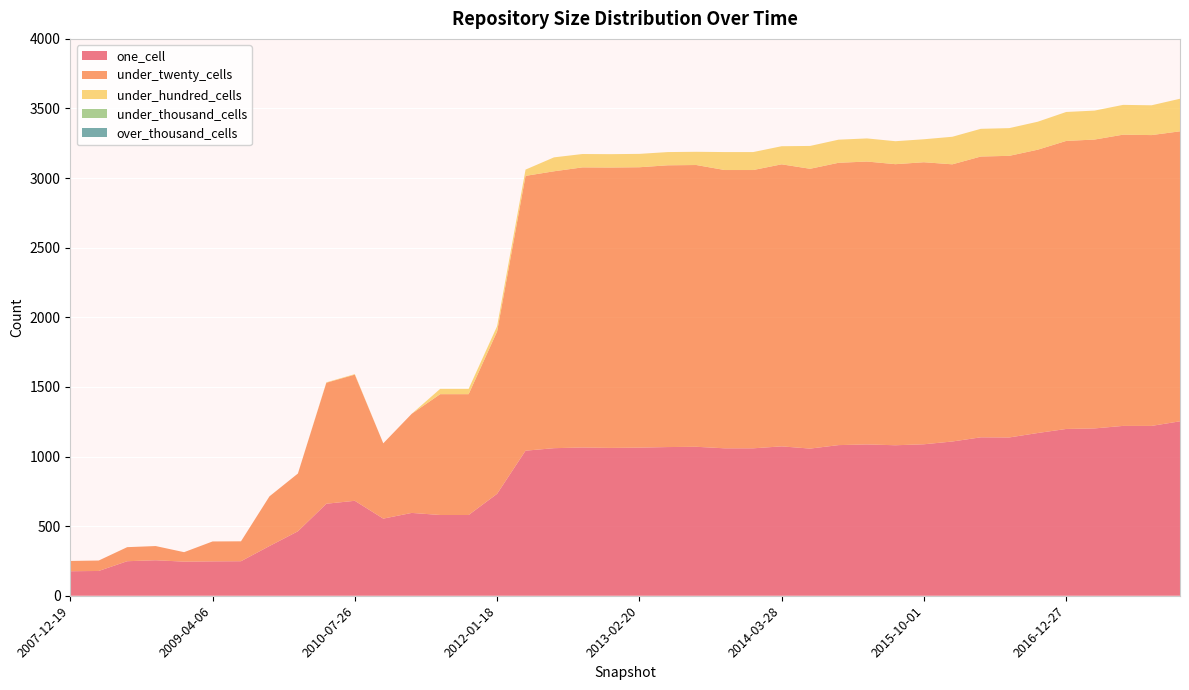

Reading left to right, transcribe all the data shown in this chart.

one_cell: 2007-12-19=176	2008-04-01=178	2008-06-27=248	2008-10-10=255	2008-12-17=245	2009-04-06=247	2009-06-17=248	2009-09-25=357	2009-12-16=463	2010-04-01=661	2010-07-26=682	2010-11-17=554	2011-02-21=595	2011-06-10=580	2011-09-05=580	2012-01-18=732	2012-03-26=1042	2012-07-13=1060	2012-10-31=1065	2012-12-11=1062	2013-02-20=1064	2013-05-21=1068	2013-07-09=1070	2013-09-10=1059	2013-12-20=1059	2014-03-28=1073	2014-09-08=1057	2015-01-19=1082	2015-04-09=1087	2015-07-03=1081	2015-10-01=1088	2016-01-04=1108	2016-04-05=1138	2016-07-04=1137	2016-10-07=1169	2016-12-27=1198	2017-04-12=1202	2017-07-24=1220	2017-10-12=1220	2017-12-22=1253
under_twenty_cells: 2007-12-19=74	2008-04-01=75	2008-06-27=101	2008-10-10=102	2008-12-17=68	2009-04-06=143	2009-06-17=143	2009-09-25=357	2009-12-16=415	2010-04-01=869	2010-07-26=906	2010-11-17=541	2011-02-21=712	2011-06-10=868	2011-09-05=868	2012-01-18=1166	2012-03-26=1974	2012-07-13=1989	2012-10-31=2012	2012-12-11=2014	2013-02-20=2014	2013-05-21=2024	2013-07-09=2024	2013-09-10=1999	2013-12-20=1999	2014-03-28=2026	2014-09-08=2010	2015-01-19=2028	2015-04-09=2032	2015-07-03=2019	2015-10-01=2026	2016-01-04=1991	2016-04-05=2017	2016-07-04=2023	2016-10-07=2035	2016-12-27=2069	2017-04-12=2075	2017-07-24=2092	2017-10-12=2089	2017-12-22=2083
under_hundred_cells: 2007-12-19=0	2008-04-01=0	2008-06-27=0	2008-10-10=0	2008-12-17=0	2009-04-06=0	2009-06-17=0	2009-09-25=0	2009-12-16=0	2010-04-01=3	2010-07-26=4	2010-11-17=0	2011-02-21=0	2011-06-10=38	2011-09-05=38	2012-01-18=38	2012-03-26=45	2012-07-13=100	2012-10-31=96	2012-12-11=96	2013-02-20=96	2013-05-21=95	2013-07-09=95	2013-09-10=129	2013-12-20=129	2014-03-28=130	2014-09-08=164	2015-01-19=166	2015-04-09=166	2015-07-03=165	2015-10-01=165	2016-01-04=198	2016-04-05=199	2016-07-04=199	2016-10-07=201	2016-12-27=208	2017-04-12=208	2017-07-24=214	2017-10-12=214	2017-12-22=234
under_thousand_cells: 2007-12-19=0	2008-04-01=0	2008-06-27=0	2008-10-10=0	2008-12-17=0	2009-04-06=0	2009-06-17=0	2009-09-25=0	2009-12-16=0	2010-04-01=0	2010-07-26=0	2010-11-17=0	2011-02-21=0	2011-06-10=0	2011-09-05=0	2012-01-18=0	2012-03-26=0	2012-07-13=0	2012-10-31=0	2012-12-11=0	2013-02-20=0	2013-05-21=0	2013-07-09=0	2013-09-10=0	2013-12-20=0	2014-03-28=0	2014-09-08=0	2015-01-19=0	2015-04-09=0	2015-07-03=0	2015-10-01=0	2016-01-04=0	2016-04-05=0	2016-07-04=0	2016-10-07=0	2016-12-27=0	2017-04-12=0	2017-07-24=0	2017-10-12=0	2017-12-22=0
over_thousand_cells: 2007-12-19=0	2008-04-01=0	2008-06-27=0	2008-10-10=0	2008-12-17=0	2009-04-06=0	2009-06-17=0	2009-09-25=0	2009-12-16=0	2010-04-01=0	2010-07-26=0	2010-11-17=0	2011-02-21=0	2011-06-10=0	2011-09-05=0	2012-01-18=0	2012-03-26=0	2012-07-13=0	2012-10-31=0	2012-12-11=0	2013-02-20=0	2013-05-21=0	2013-07-09=0	2013-09-10=0	2013-12-20=0	2014-03-28=0	2014-09-08=0	2015-01-19=0	2015-04-09=0	2015-07-03=0	2015-10-01=0	2016-01-04=0	2016-04-05=0	2016-07-04=0	2016-10-07=0	2016-12-27=0	2017-04-12=0	2017-07-24=0	2017-10-12=0	2017-12-22=0